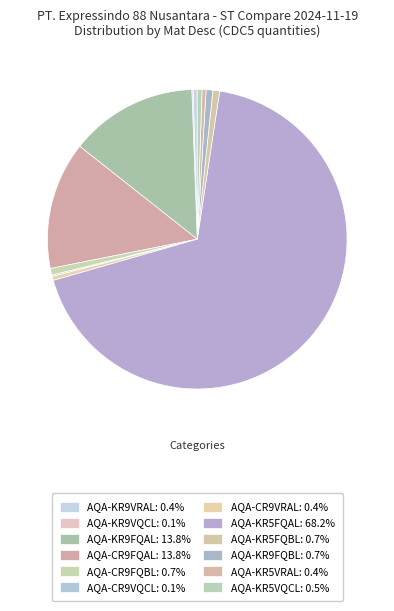

Is it true that AQA-KR5VRAL is 0% of the pie?

True